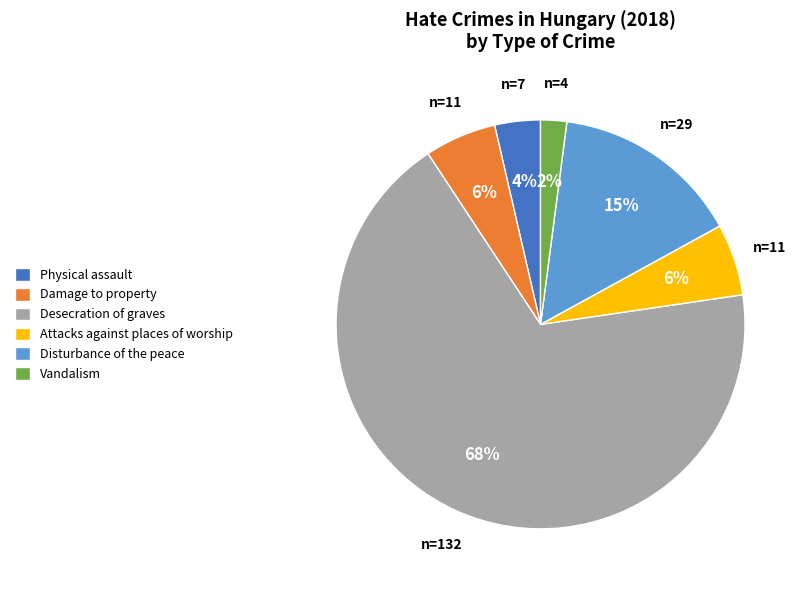

What percentage is the Attacks against places of worship slice, to the nearest percent?

6%